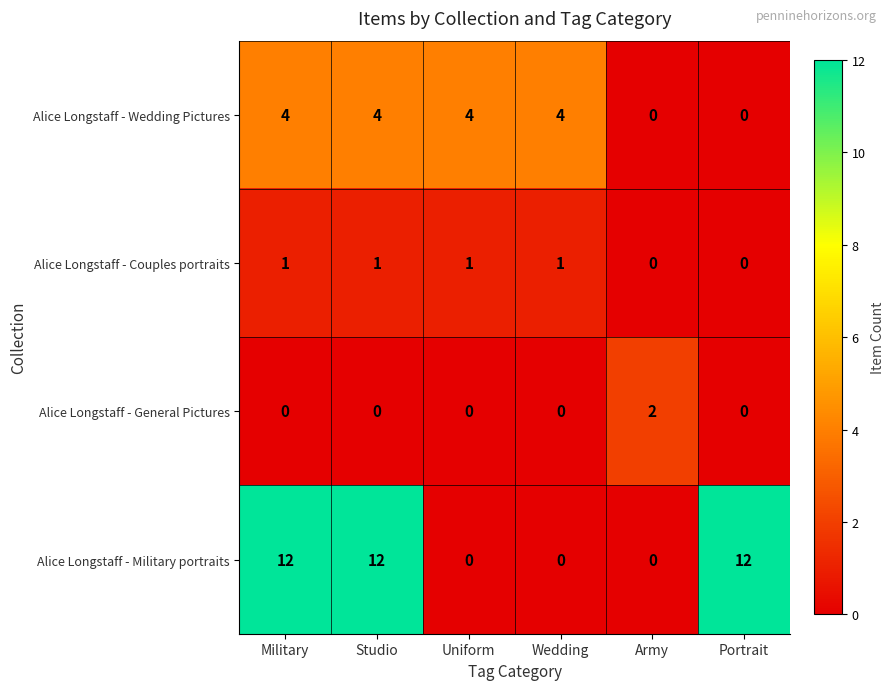

Rank the series by their maximum value, from lowest to highest.

Alice Longstaff - Couples portraits, Alice Longstaff - General Pictures, Alice Longstaff - Wedding Pictures, Alice Longstaff - Military portraits